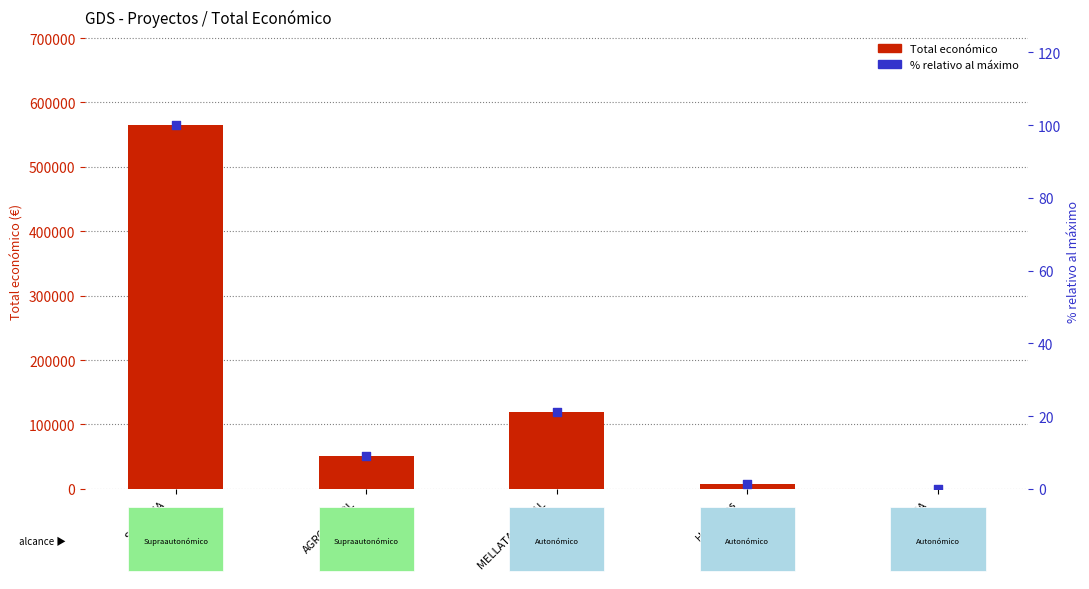

At which category is the sum across all series the highest?

SUBALMA
(2021)